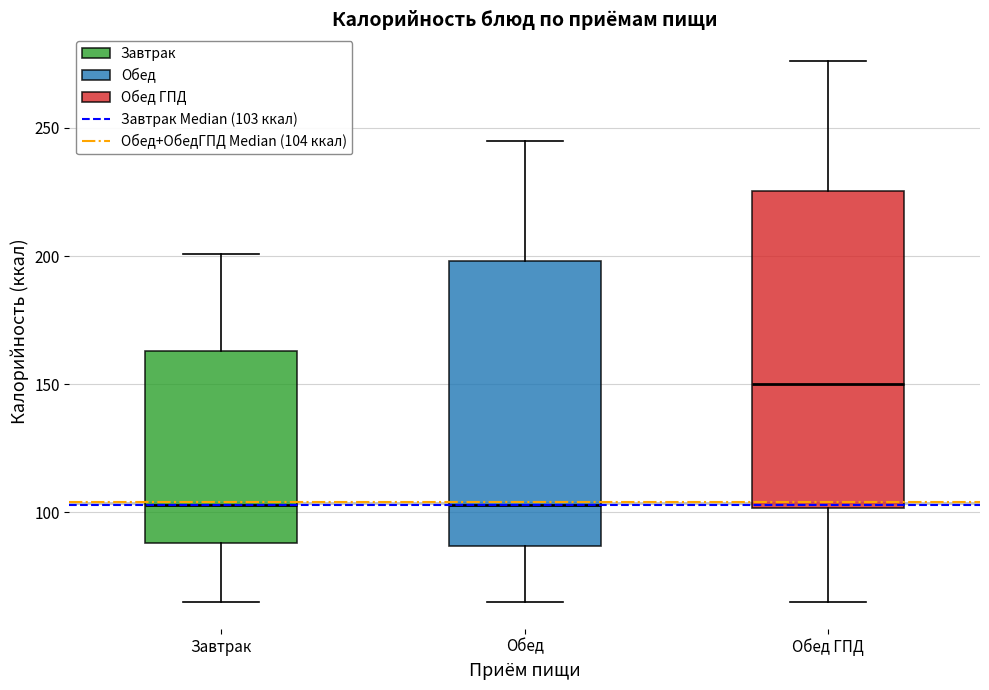

Reading left to right, transcribe this box plot: for each box, give where its median line is, the range the box spans, and where its two whiskers end, as read against the y-axis. The values are not printed on the chart, so give them approximately, as read against the axis.

Завтрак: median 105, box 90 to 165, whiskers 65 to 200
Обед: median 105, box 85 to 200, whiskers 65 to 245
Обед ГПД: median 150, box 100 to 225, whiskers 65 to 275